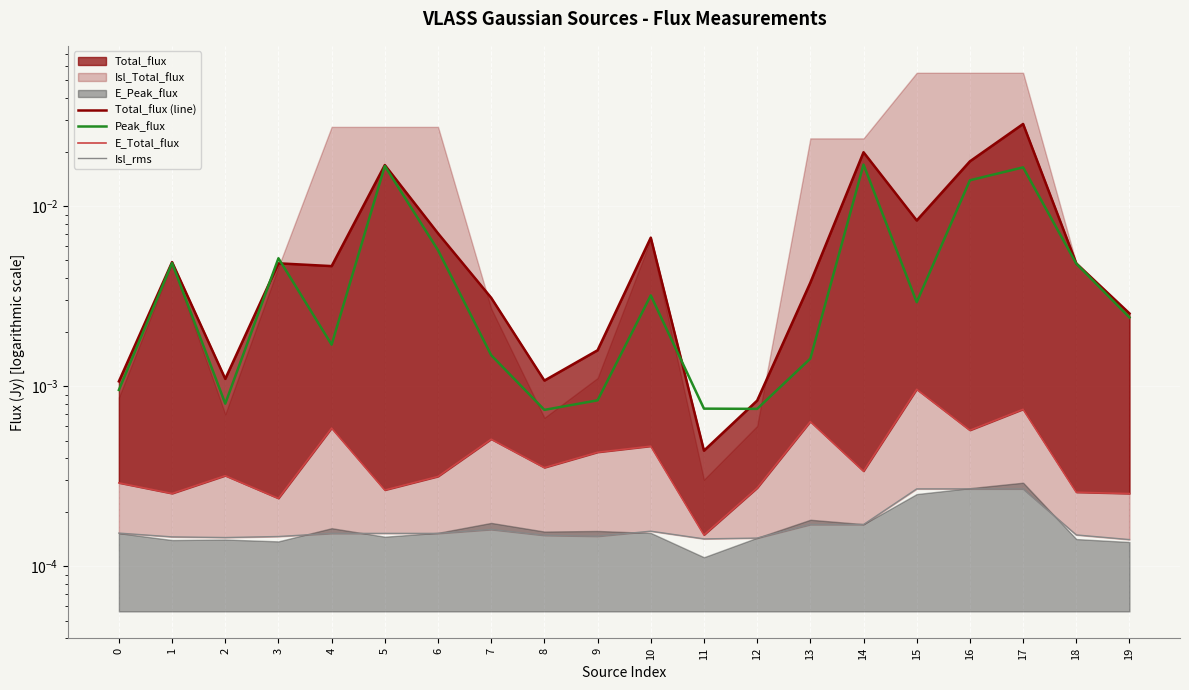

The Total_flux (line) series shows 0.0 at 0. True or false?

True